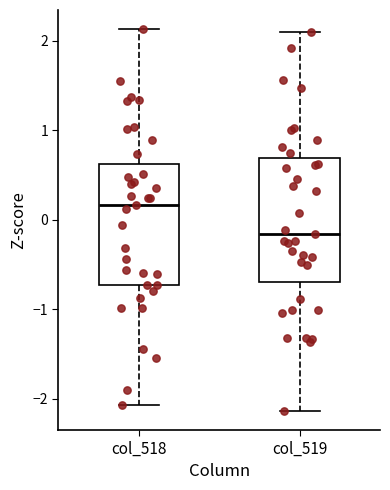

Where is the upper edge of the box for col_518 on the y-axis? The values are not printed on the chart, so give them approximately, as read against the axis.

0.6